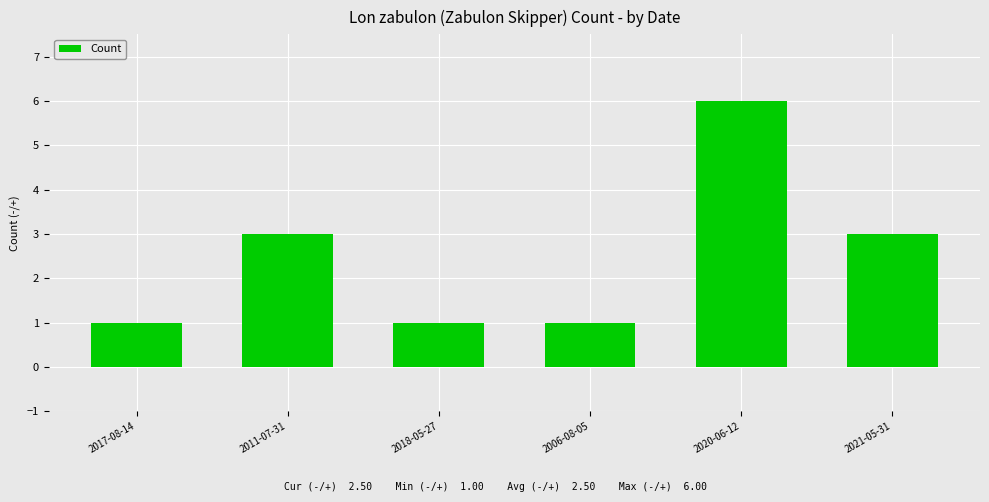

Between 2020-06-12 and 2021-05-31, which is larger?

2020-06-12